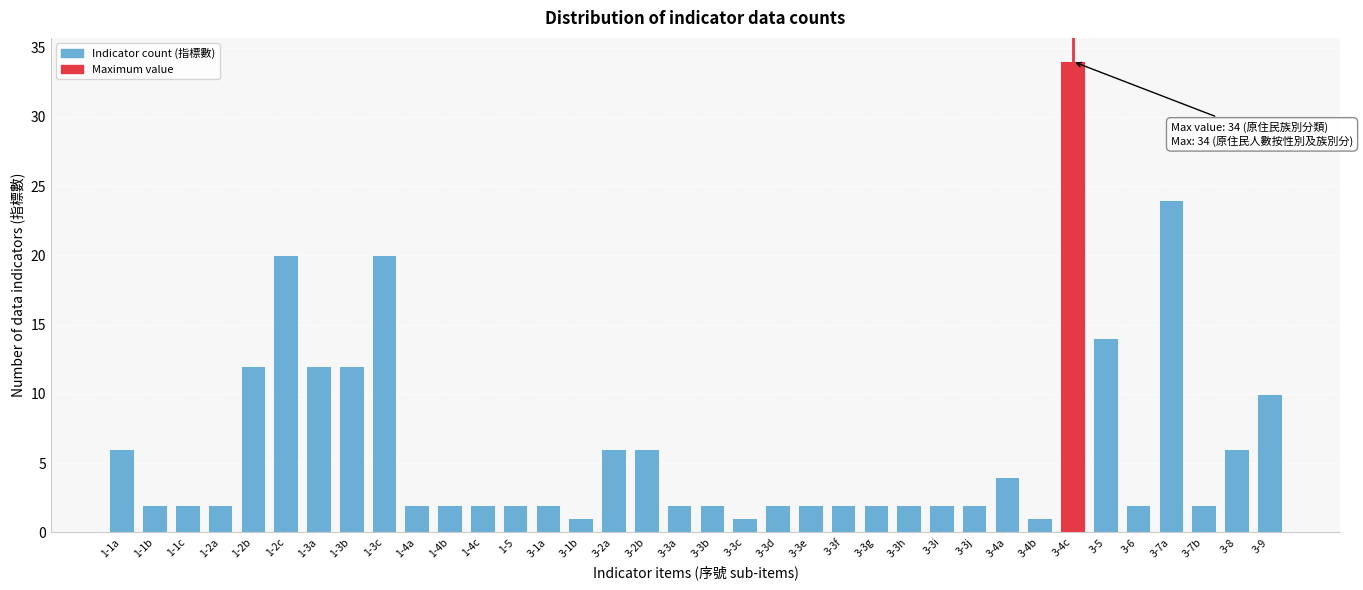

What is the sum of the values at 3-2a and 3-6?

8